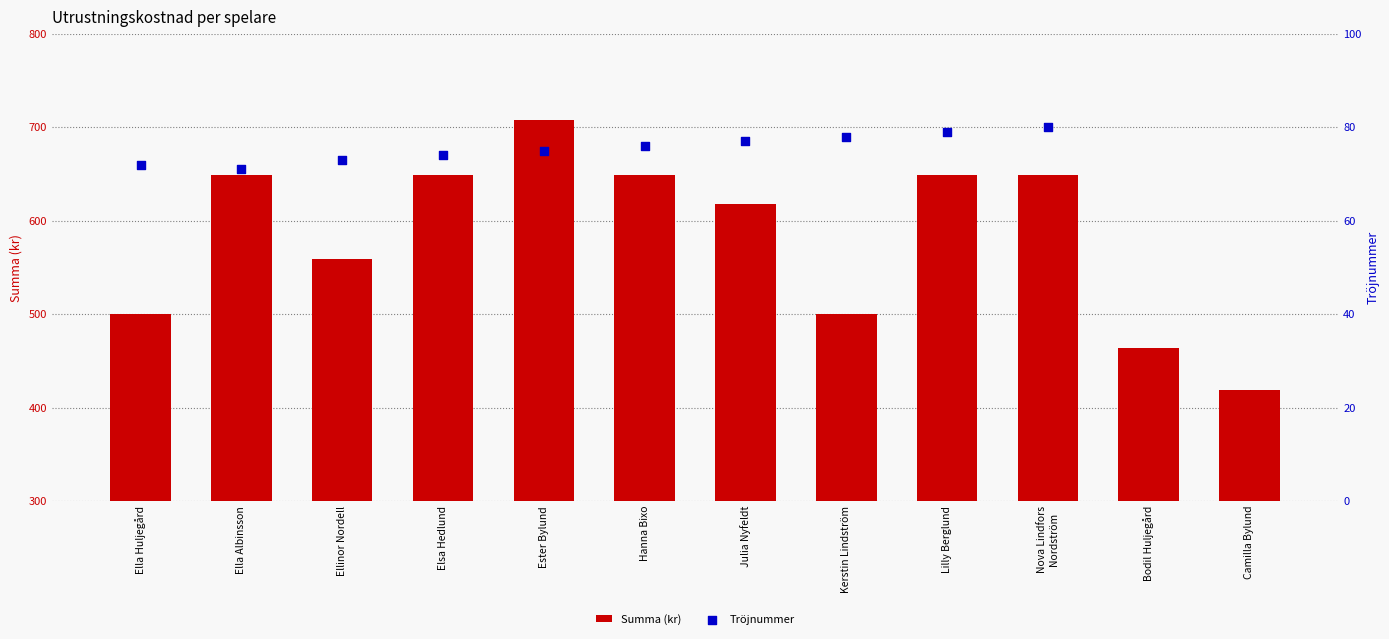

What is the total value across all series at Kerstin Lindström?

578.0